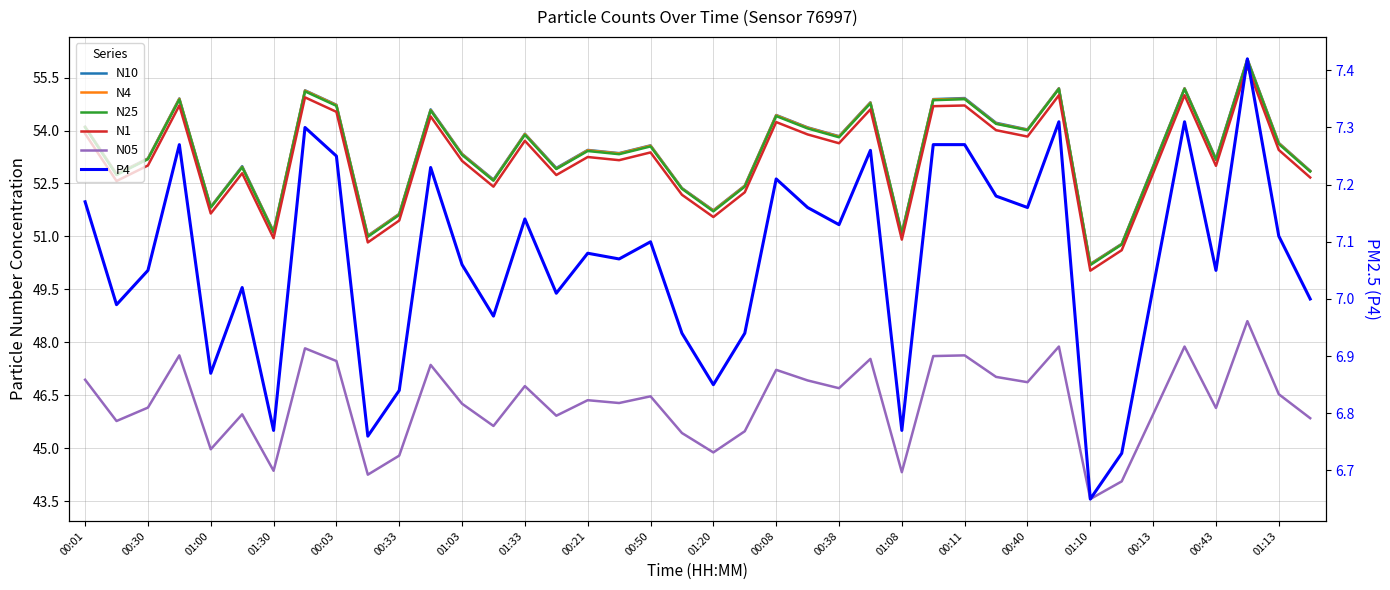

What is the minimum value for N10?

50.2